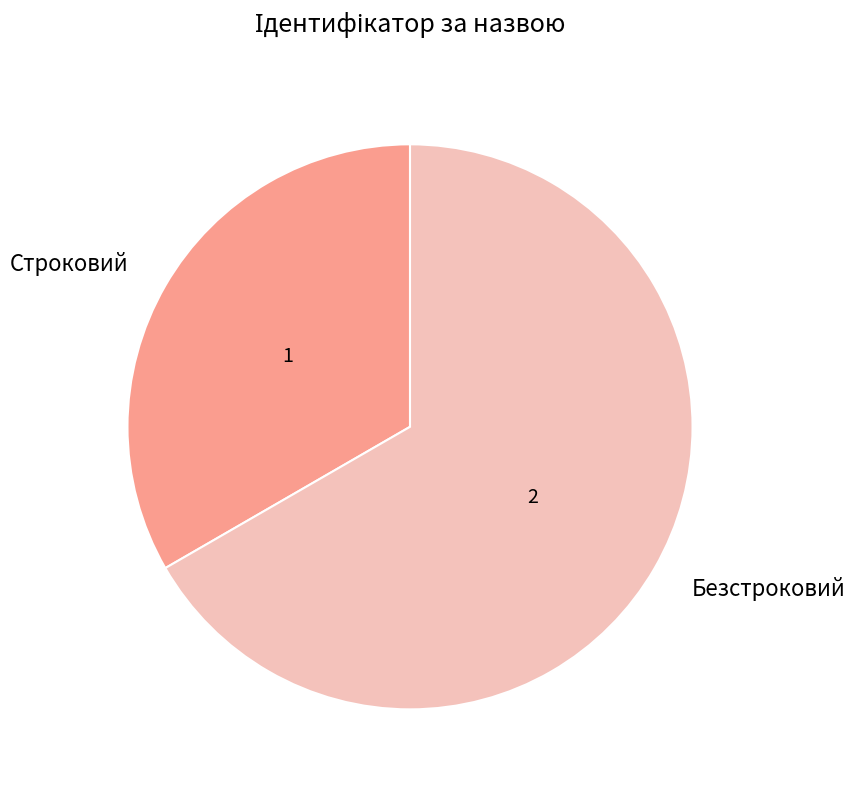

Count the number of slices in the pie.

2